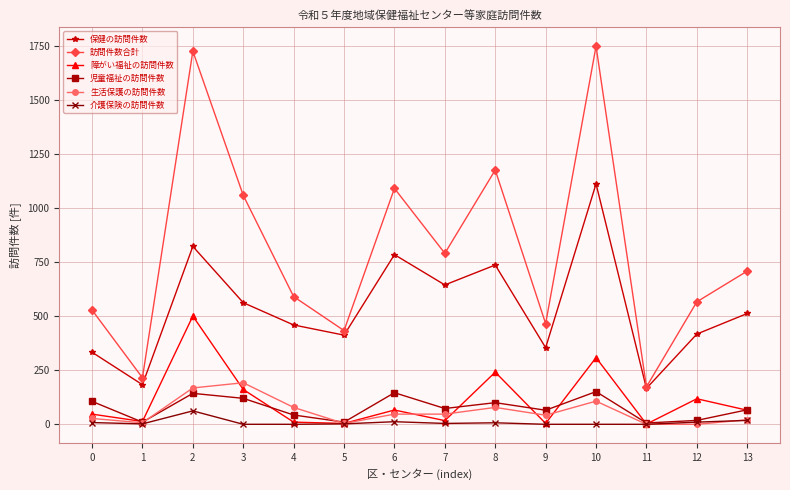

Does the chart display data point markers on the line(s)?

Yes